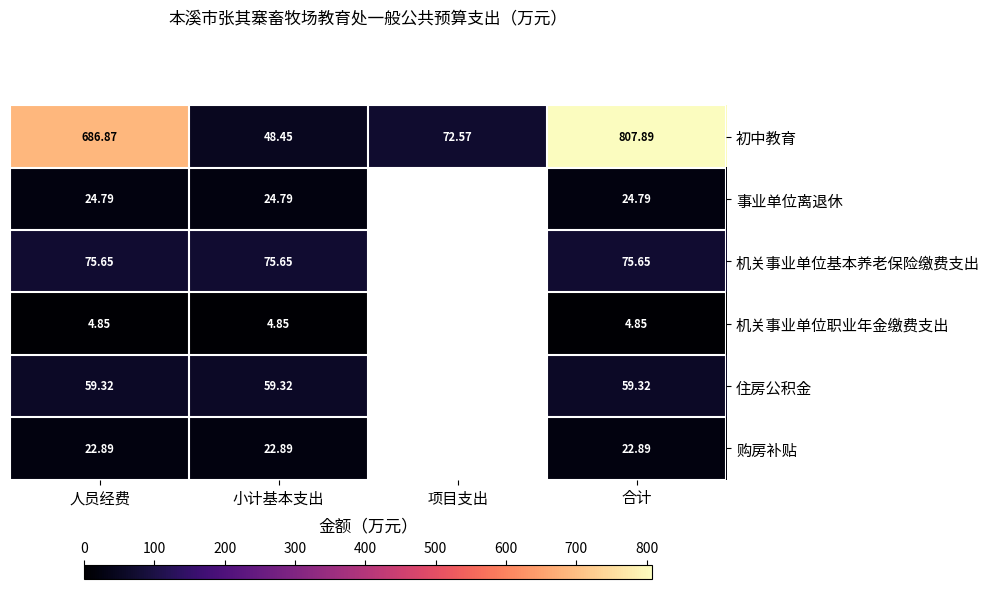

Rank the series at 合计 from highest to lowest value.

初中教育, 机关事业单位基本养老保险缴费支出, 住房公积金, 事业单位离退休, 购房补贴, 机关事业单位职业年金缴费支出